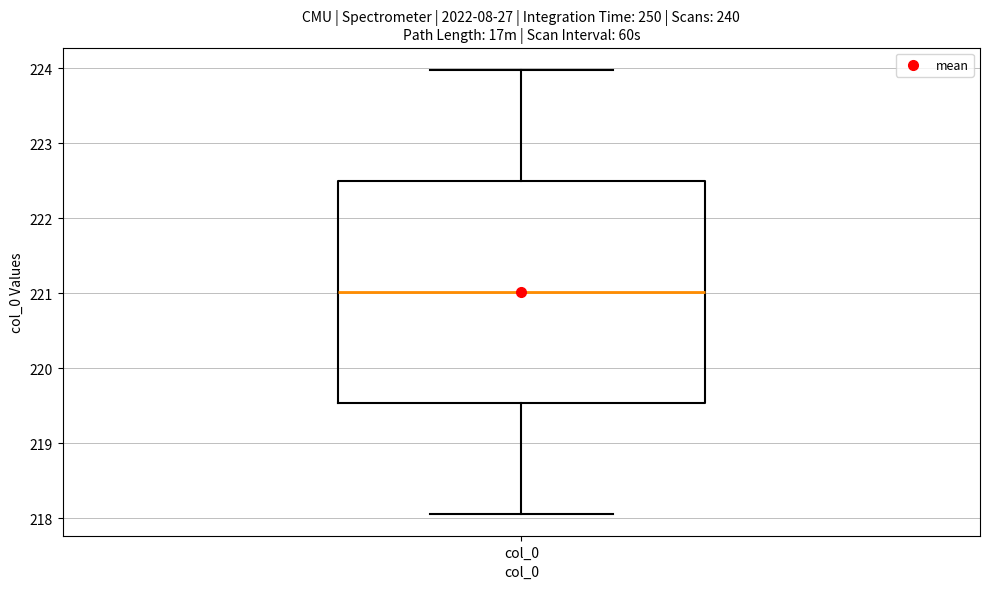

Where does the upper whisker of the box for col_0 end on the y-axis? The values are not printed on the chart, so give them approximately, as read against the axis.

224.0